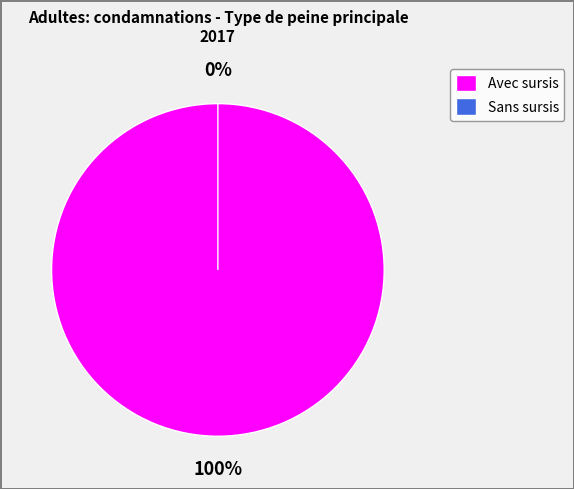

To the nearest percent, what is the difference between the largest and smallest slice percentages?

100%